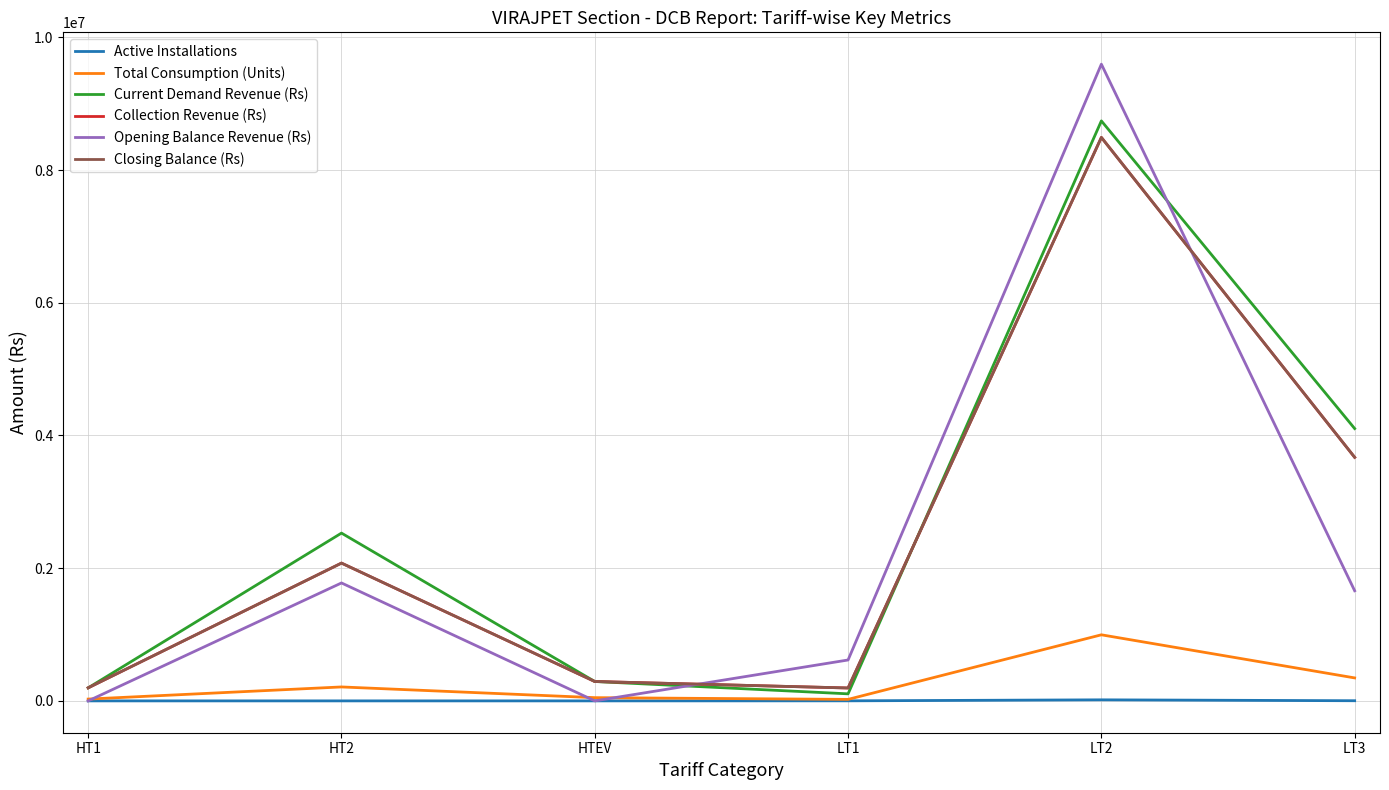

Does the chart have visible grid lines?

Yes